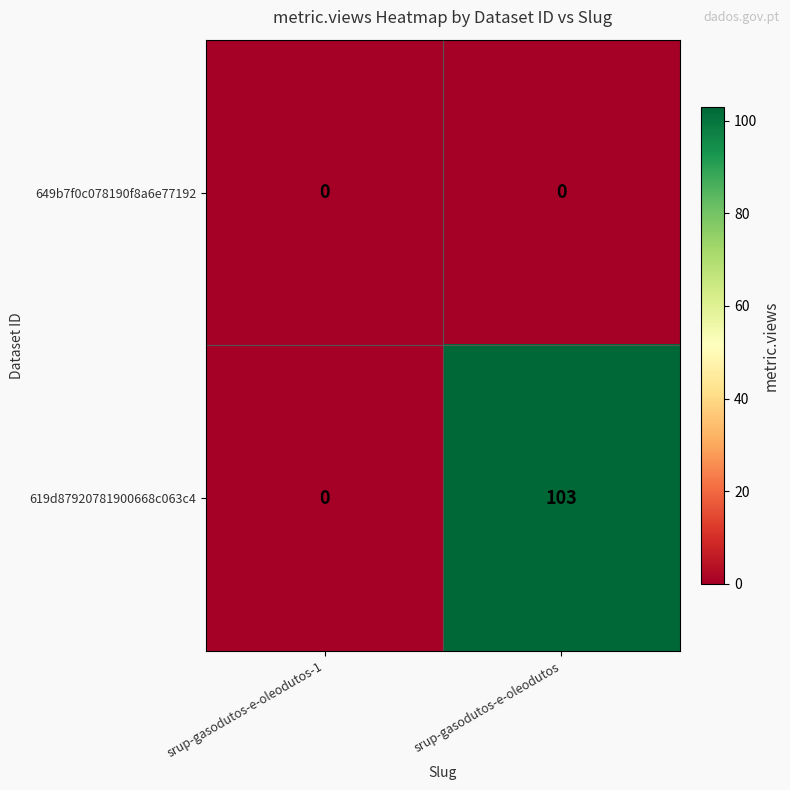

What is the difference between the maximum and minimum values in the 619d87920781900668c063c4 series?

103